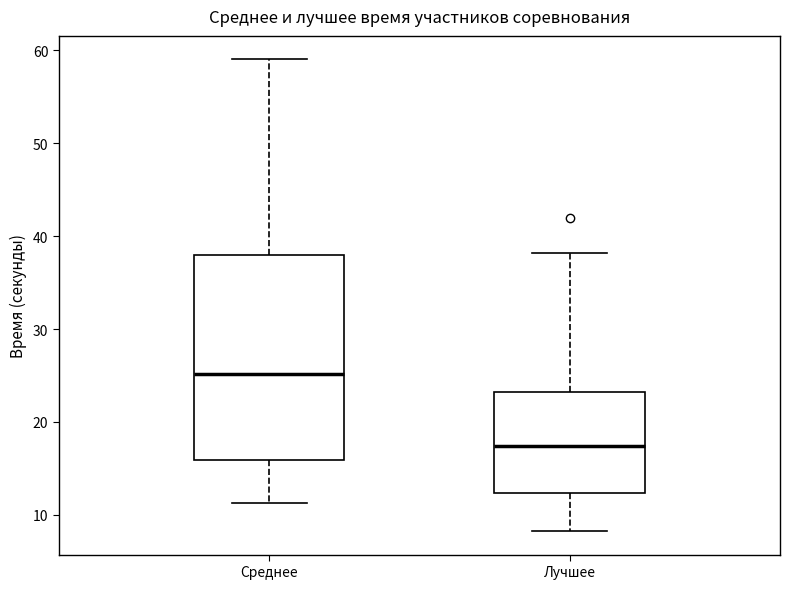

Where does the median line of the box for Лучшее sit on the y-axis? The values are not printed on the chart, so give them approximately, as read against the axis.

17